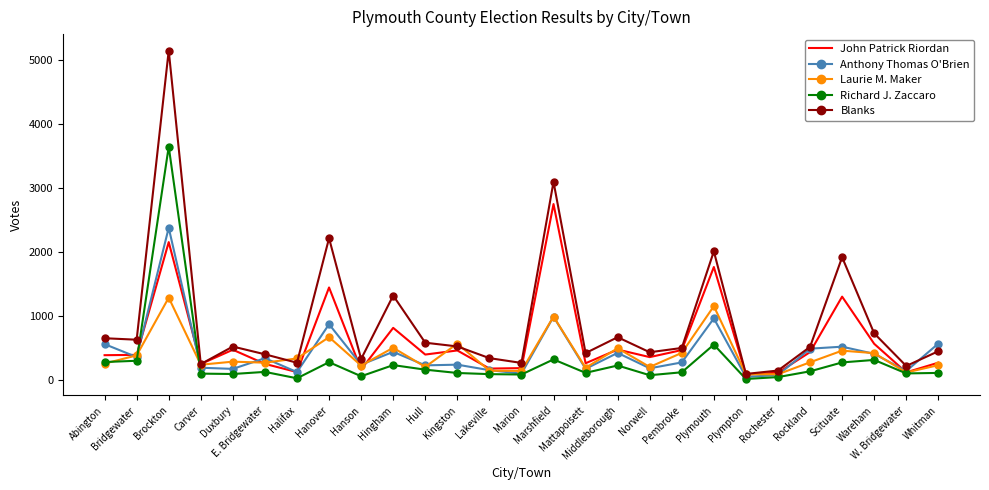

Which series has the largest total across all categories?

Blanks